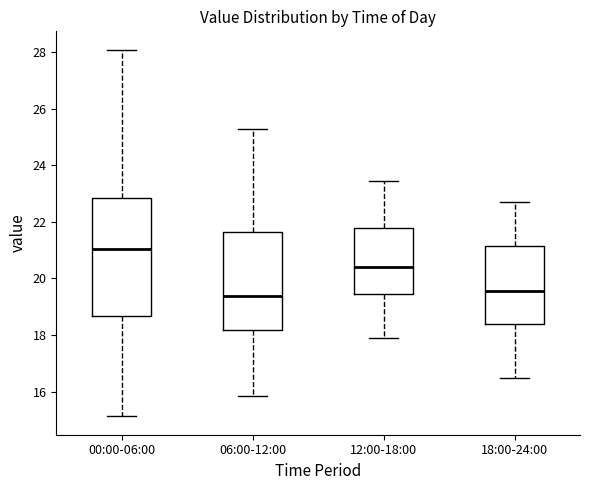

Reading left to right, read every box against the y-axis: the position of its median line, the range the box covers, and the ends of its whiskers. The values are not printed on the chart, so give them approximately, as read against the axis.

00:00-06:00: median 21.0, box 18.6 to 22.8, whiskers 15.2 to 28.0
06:00-12:00: median 19.4, box 18.2 to 21.6, whiskers 15.8 to 25.2
12:00-18:00: median 20.4, box 19.4 to 21.8, whiskers 18.0 to 23.4
18:00-24:00: median 19.6, box 18.4 to 21.2, whiskers 16.6 to 22.8